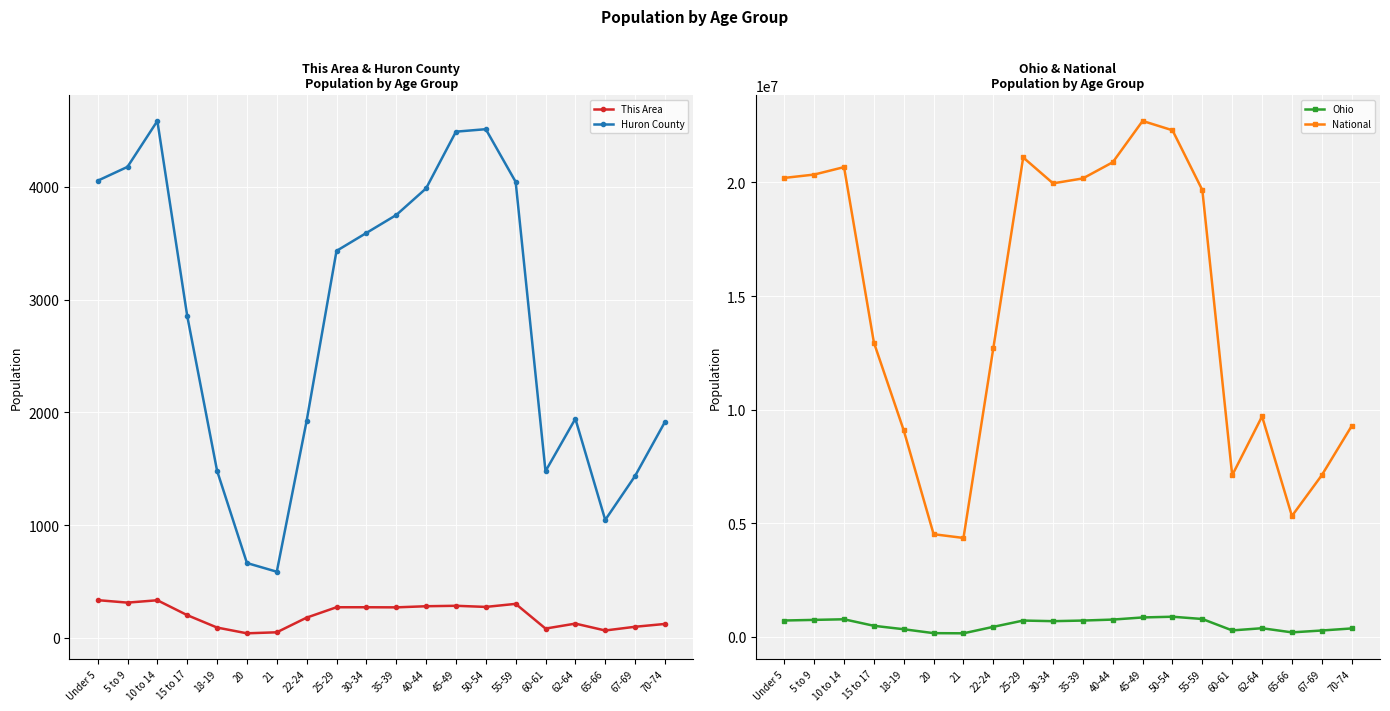

What are all the series names shown in the legend?

This Area, Huron County, Ohio, National